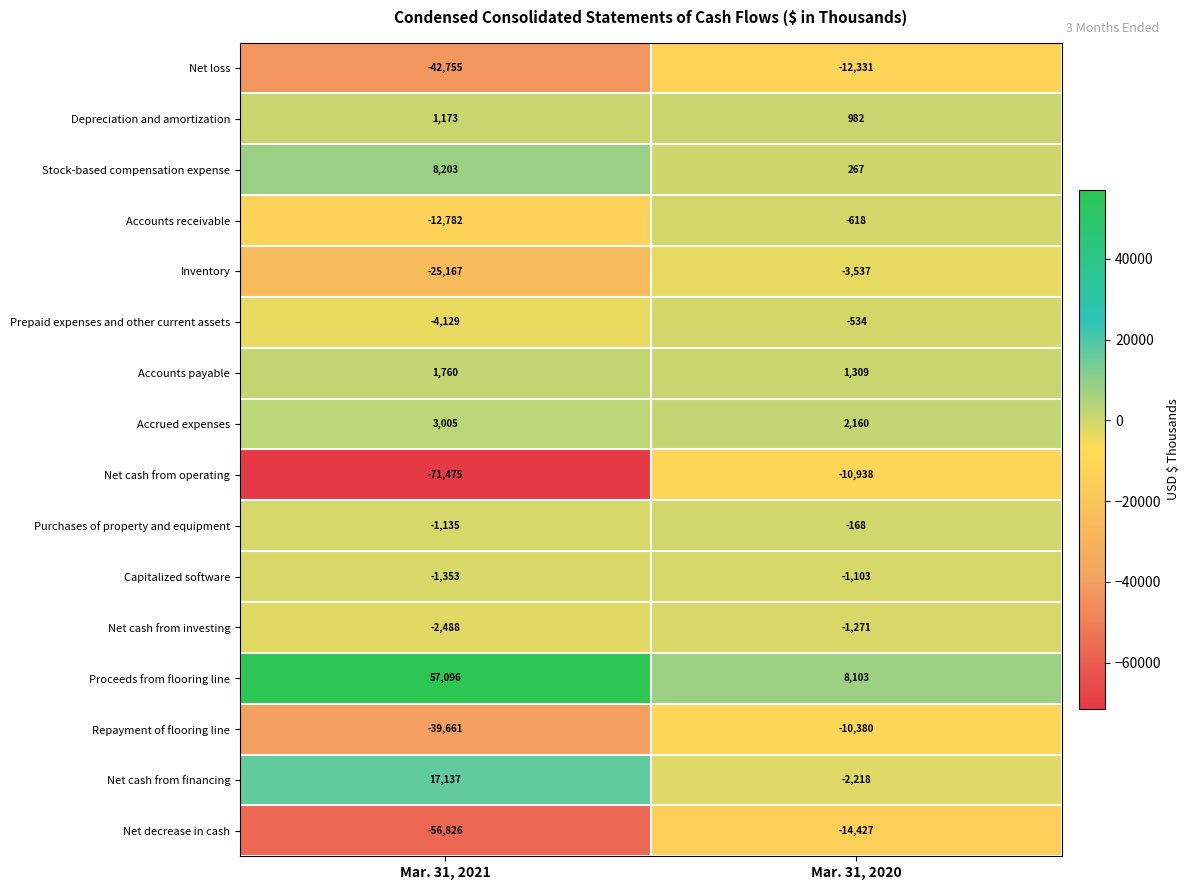

Which series has the largest range (max minus min)?

Net cash from operating